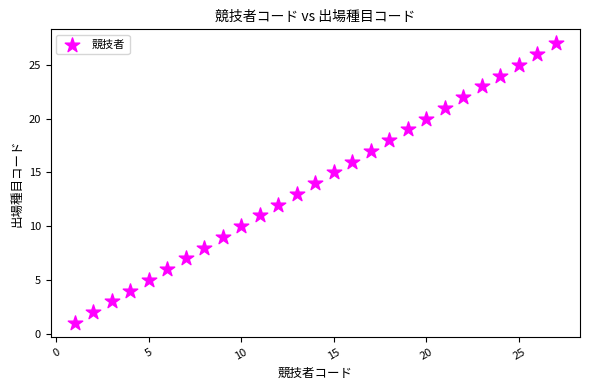

What is the range of Y values (max minus min)?

26